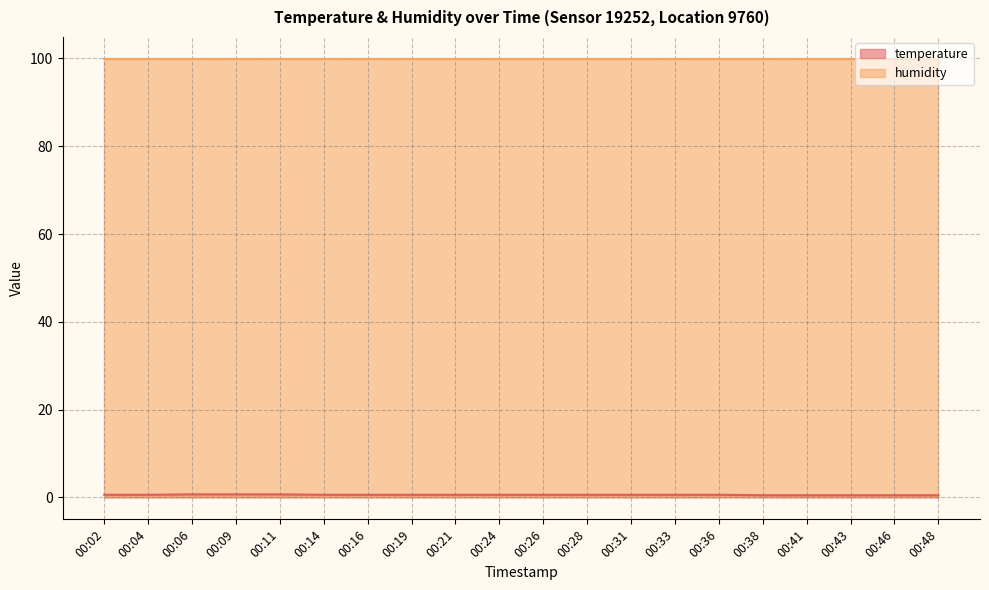

What is the sum of the values at 00:26 and 00:11?

1.3